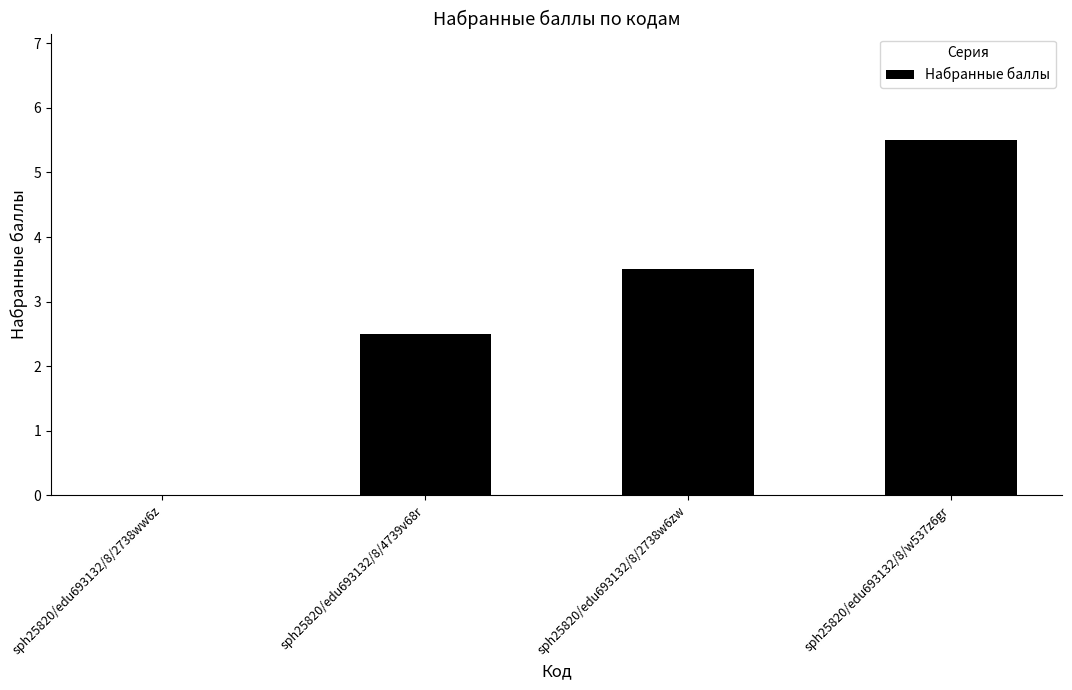

True or false: the data shows 0.0 at sph25820/edu693132/8/2738ww6z.

True